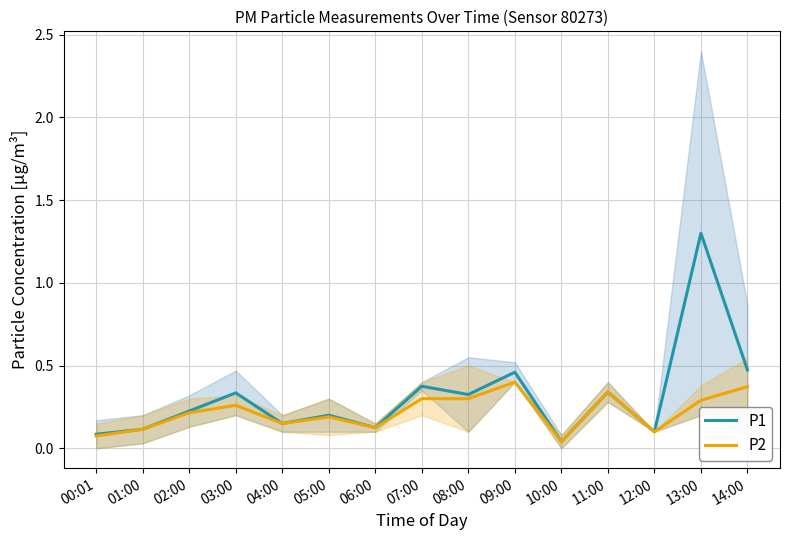

Which series has the largest total across all categories?

P1